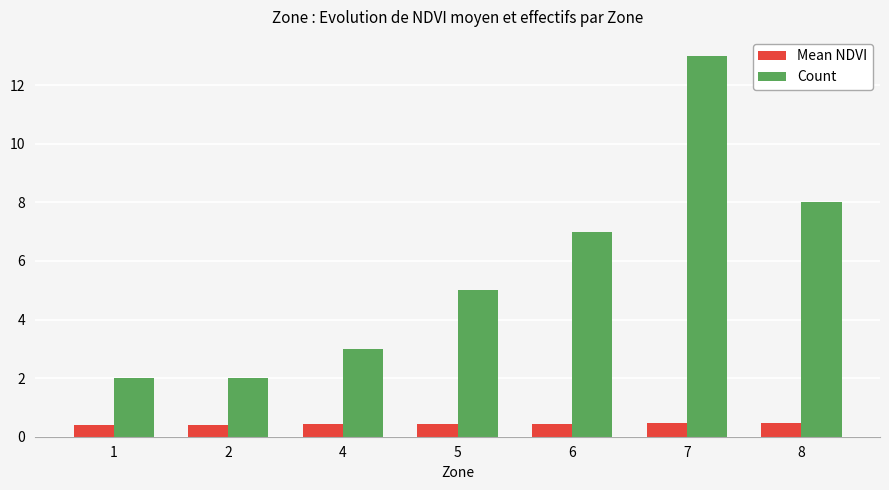

At how many categories does at least one series exceed 10?

1